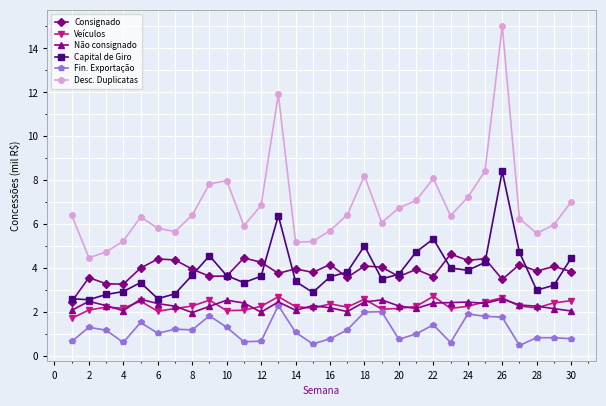

Which series has the largest range (max minus min)?

Desc. Duplicatas